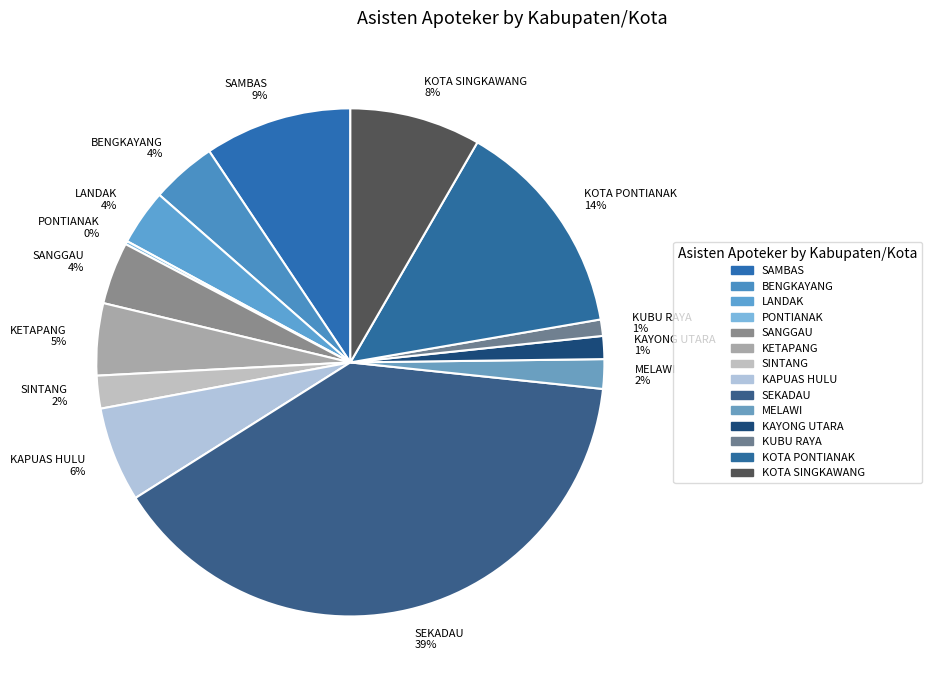

To the nearest percent, what is the difference between the largest and smallest slice percentages?

39%